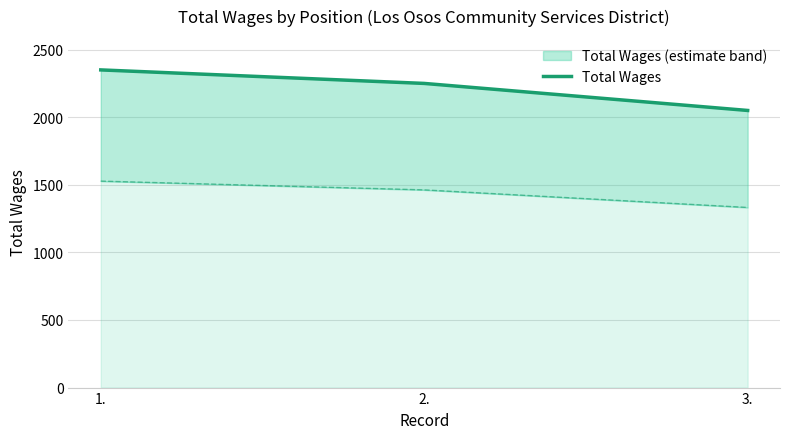

How many categories are shown in the chart?

3